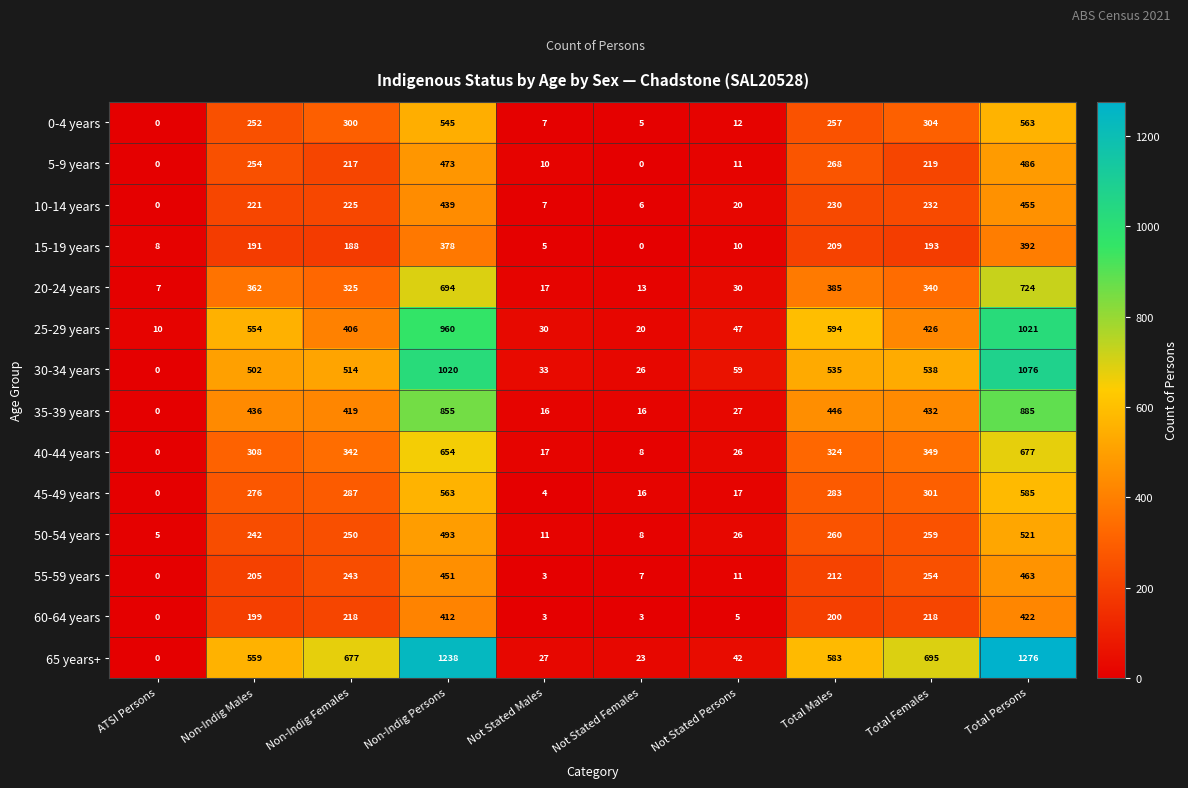

What is the difference between the maximum and minimum values in the 45-49 years series?

585